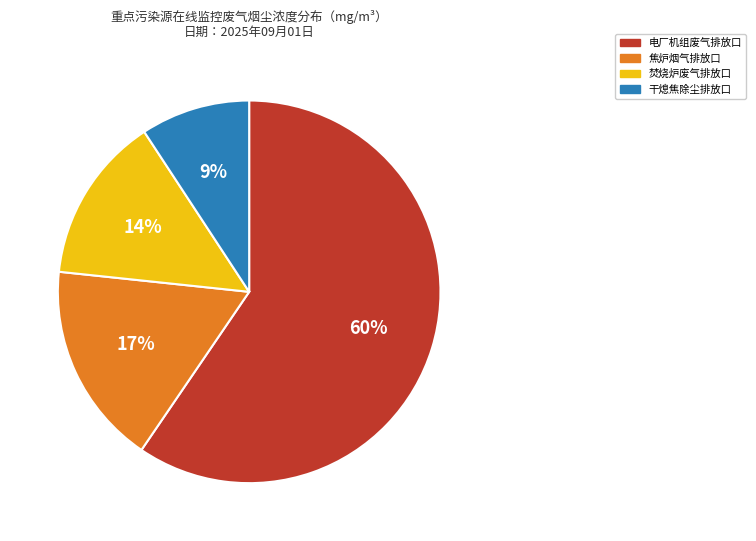

To the nearest percent, what is the average slice percentage?

25%